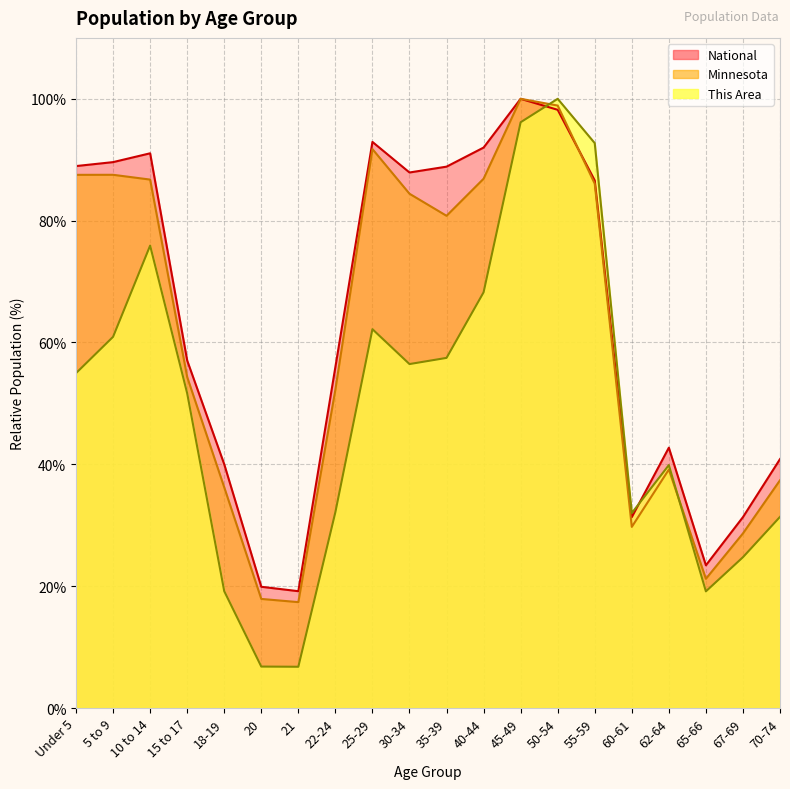

What is the difference between the This Area values at 65-66 and 25-29?

43.0